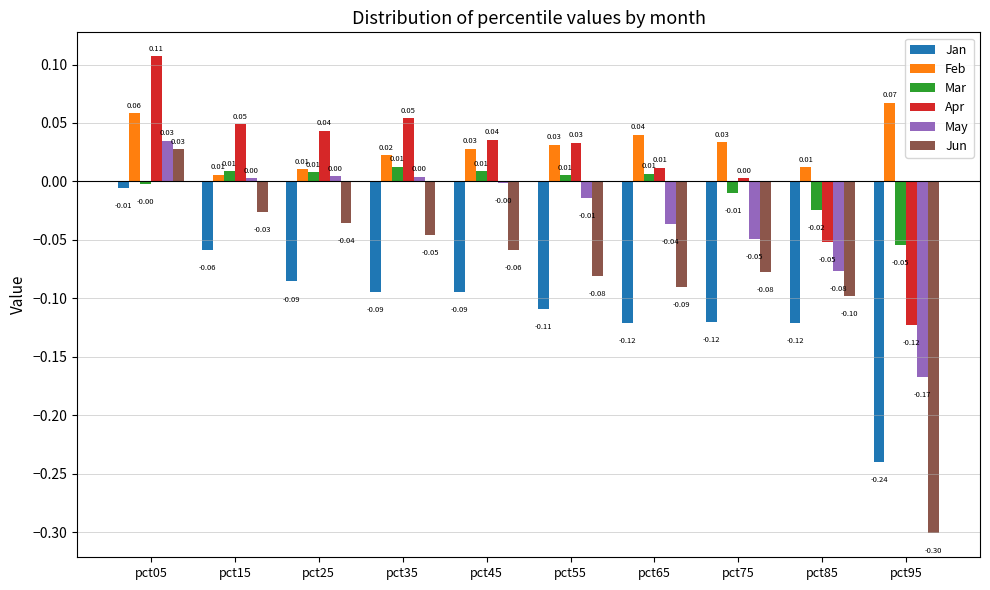

What are all the series names shown in the legend?

Jan, Feb, Mar, Apr, May, Jun